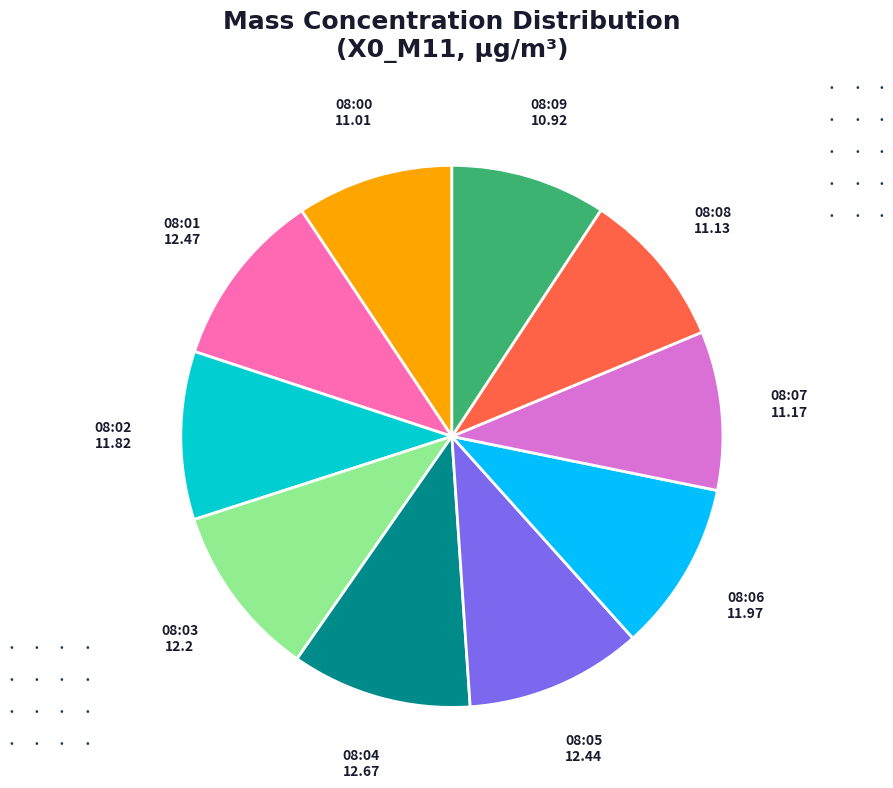

Is there a majority slice in this chart?

No